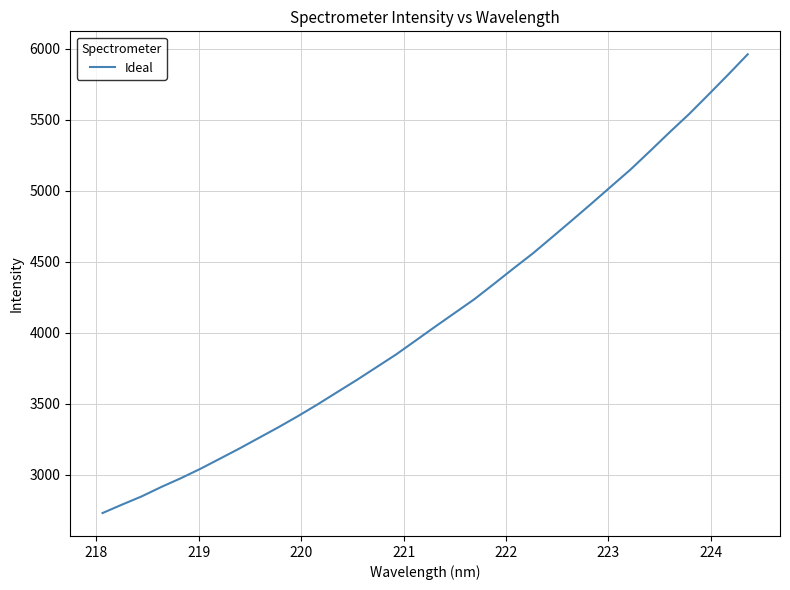

What is the minimum value shown in the chart?

2729.9